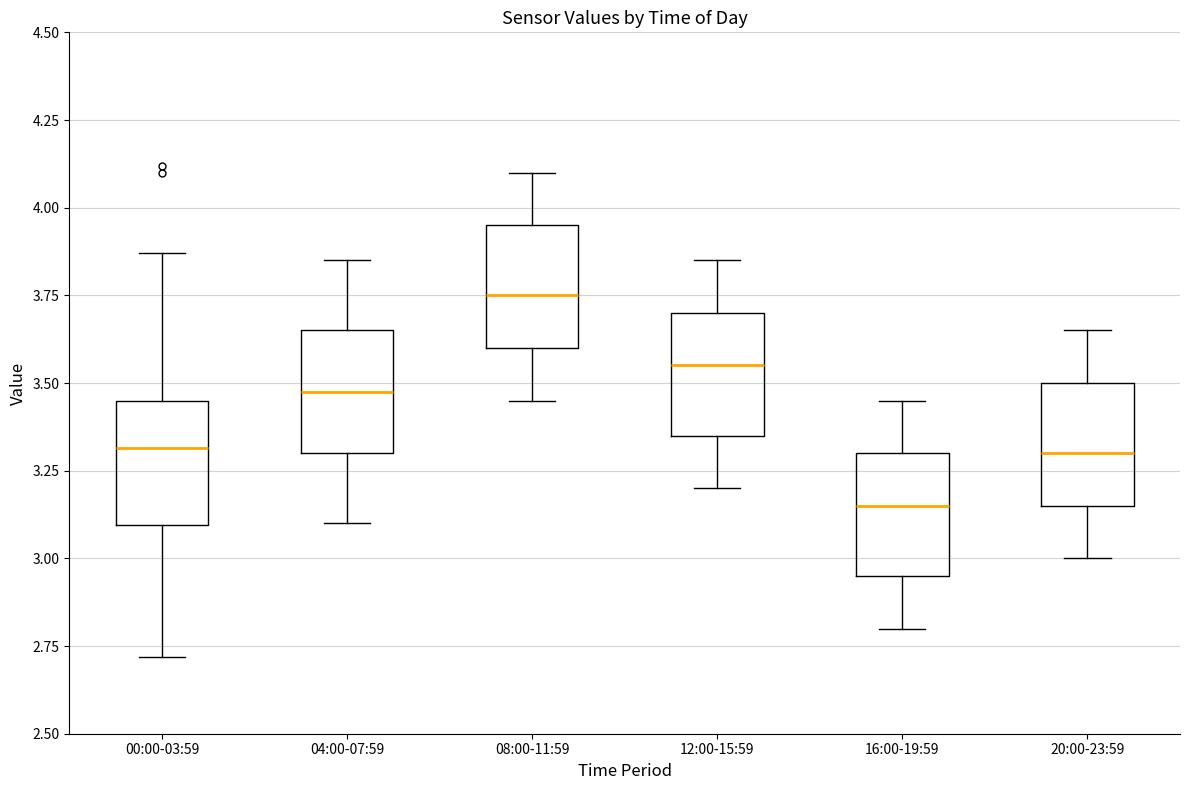

Which box's median line is the lowest?

16:00-19:59